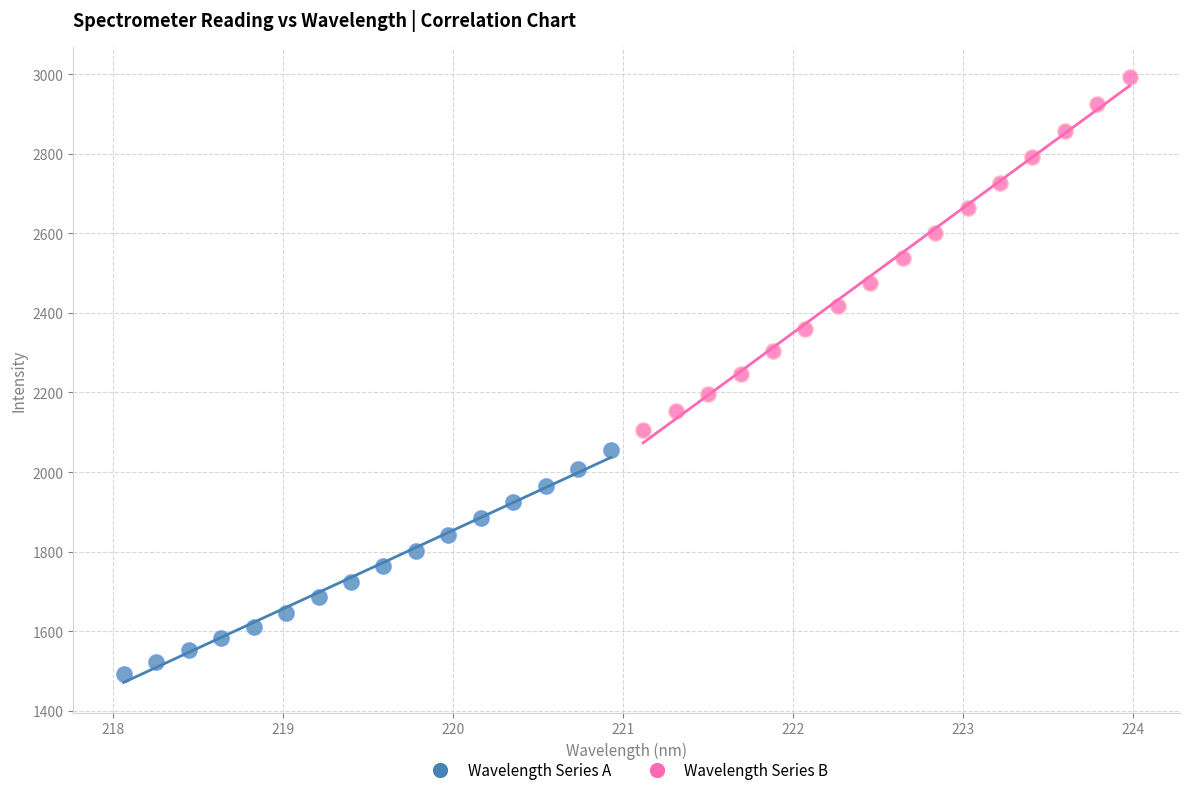

Which series reaches the maximum Y coordinate?

Wavelength Series B